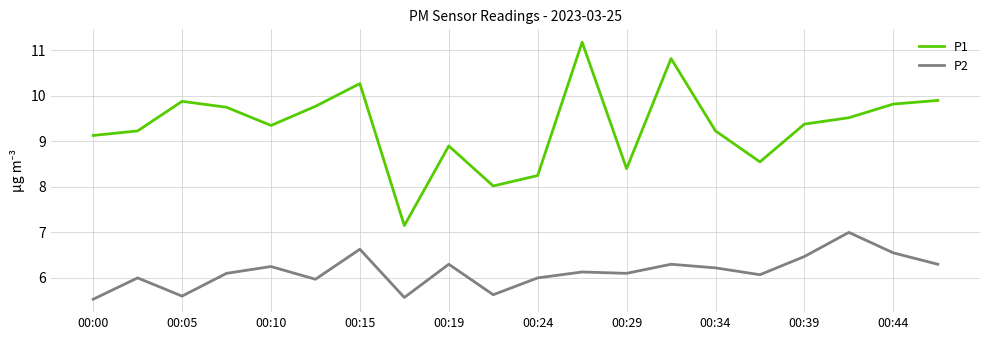

Rank the series by their average value, from highest to lowest.

P1, P2